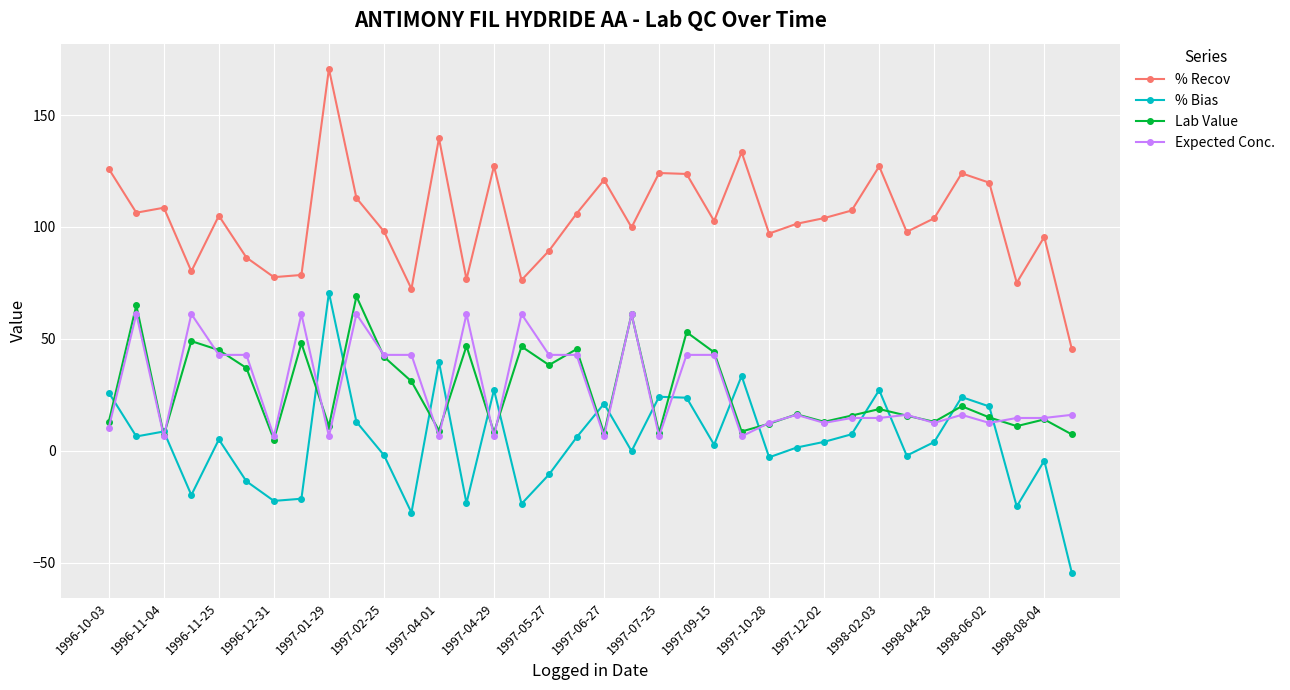

True or false: % Bias has more than 2 interior local peaks.

True